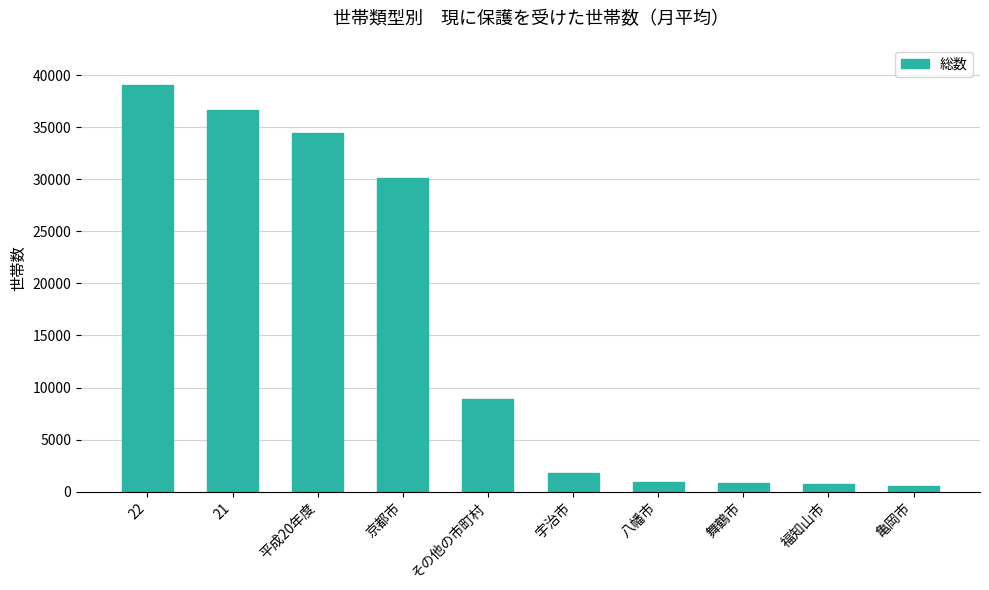

Between 福知山市 and その他の市町村, which is larger?

その他の市町村